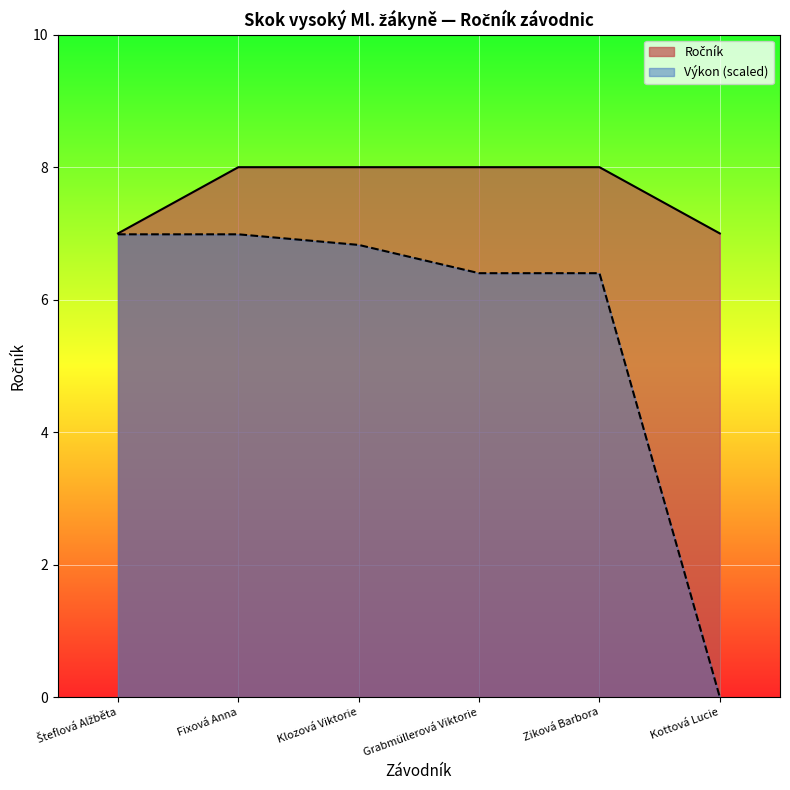

True or false: the data shows 4 at Kottová Lucie.

False